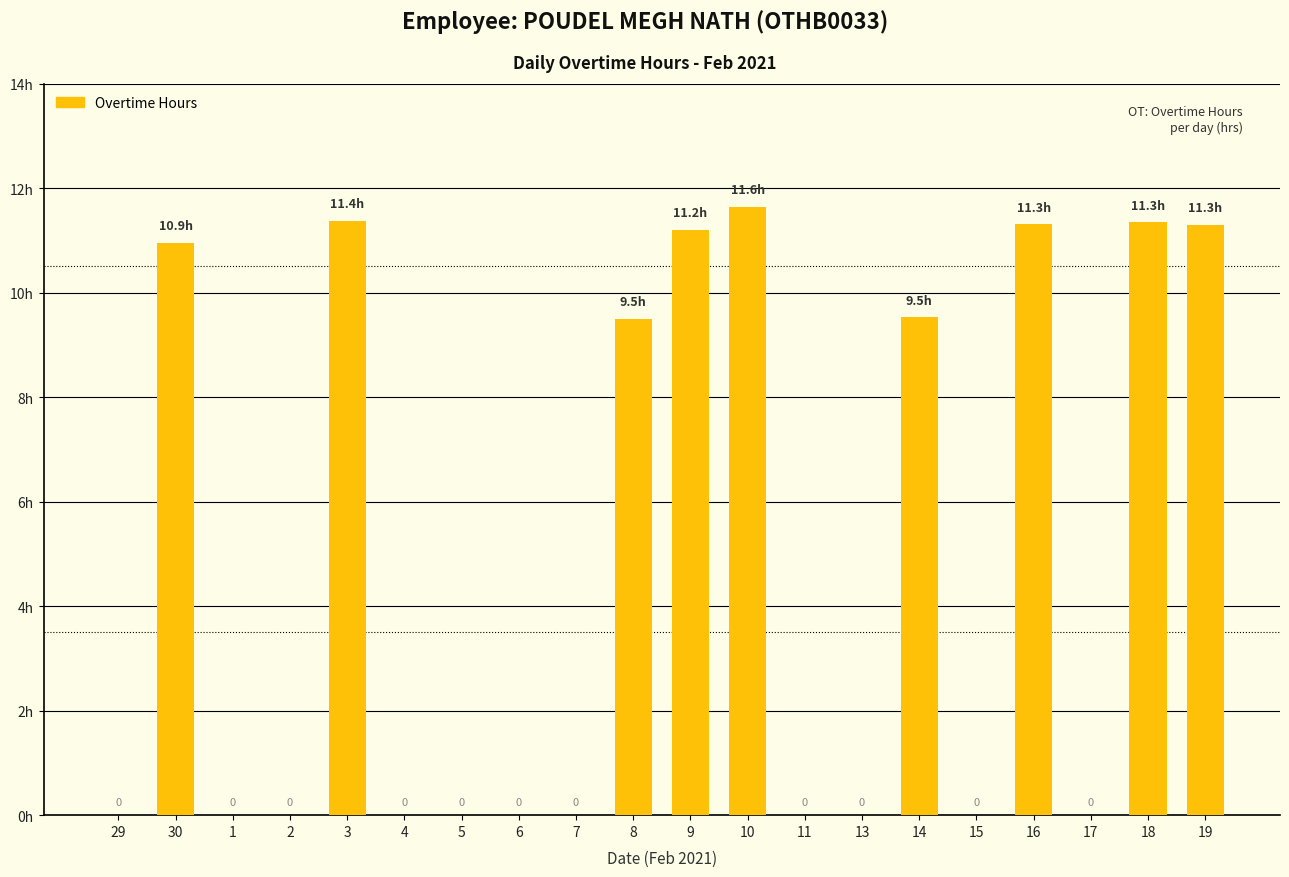

Are the bars horizontal?

No